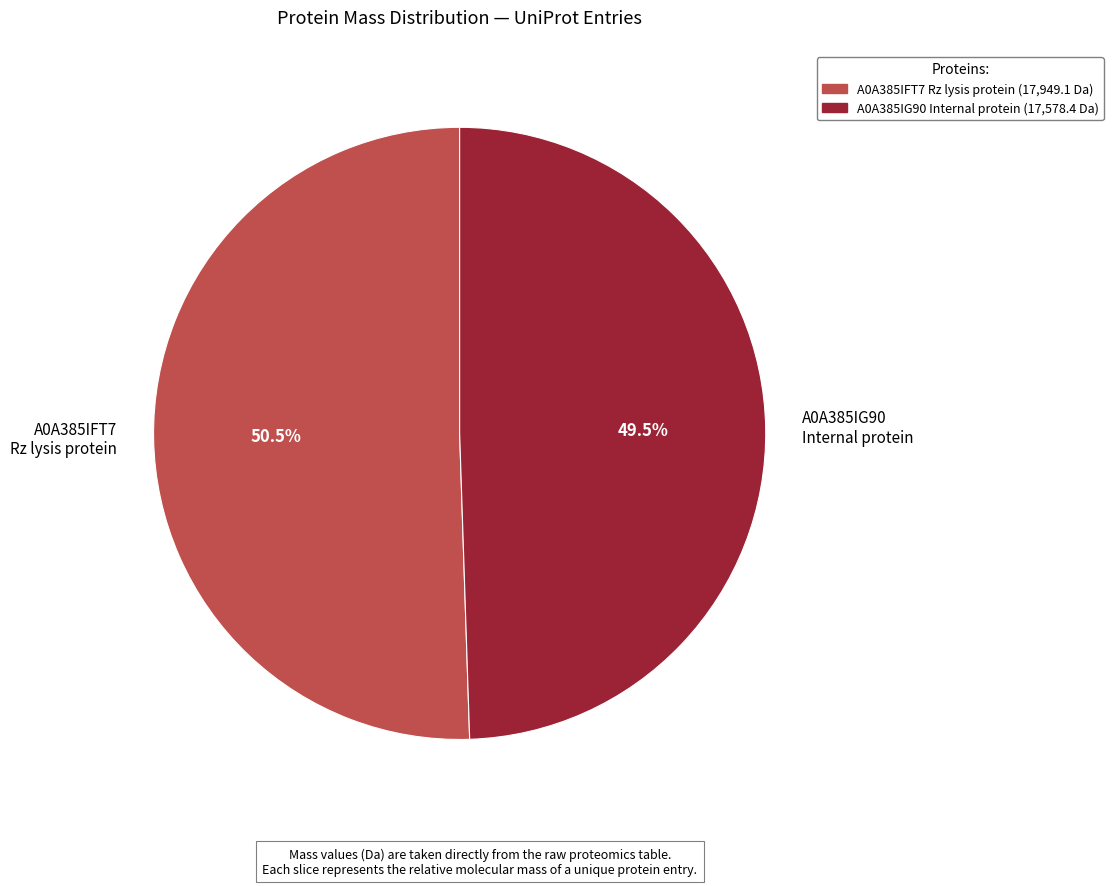

Which has a higher value, A0A385IFT7 Rz lysis protein or A0A385IG90 Internal protein?

A0A385IFT7 Rz lysis protein